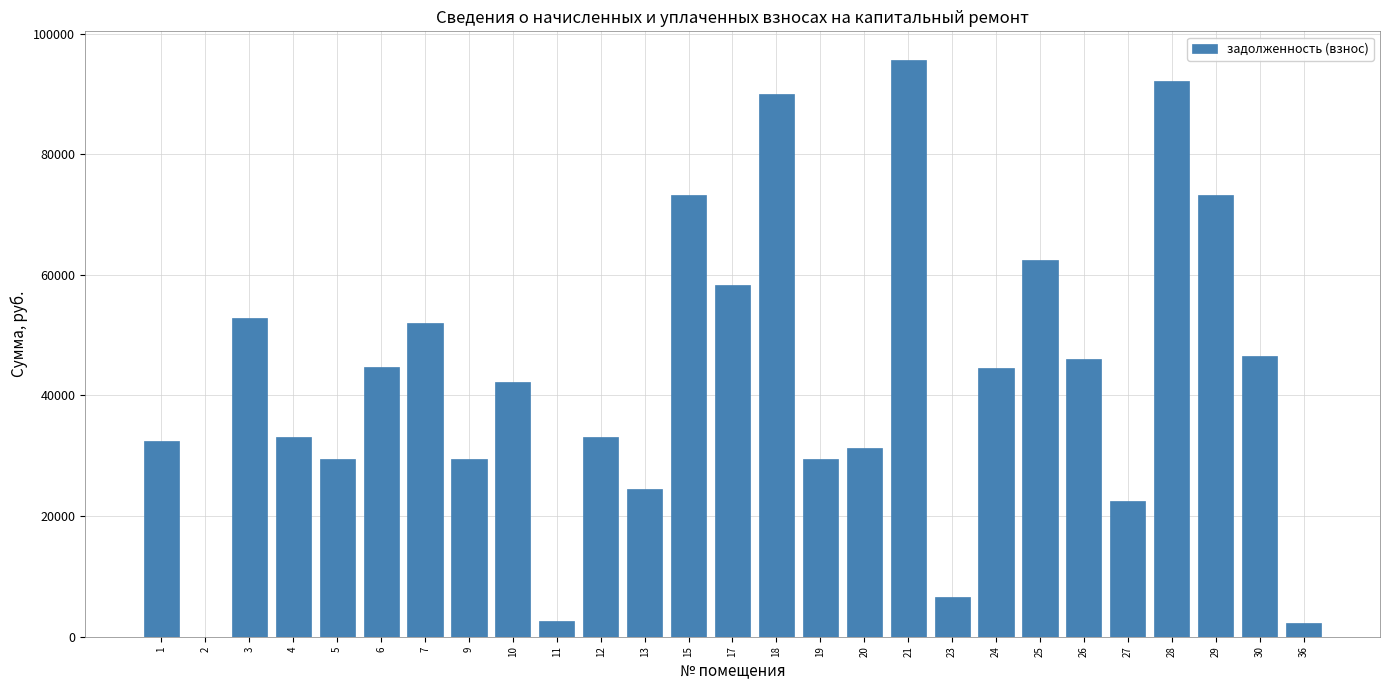

What is the change in value from 15 to 24?

-28680.1